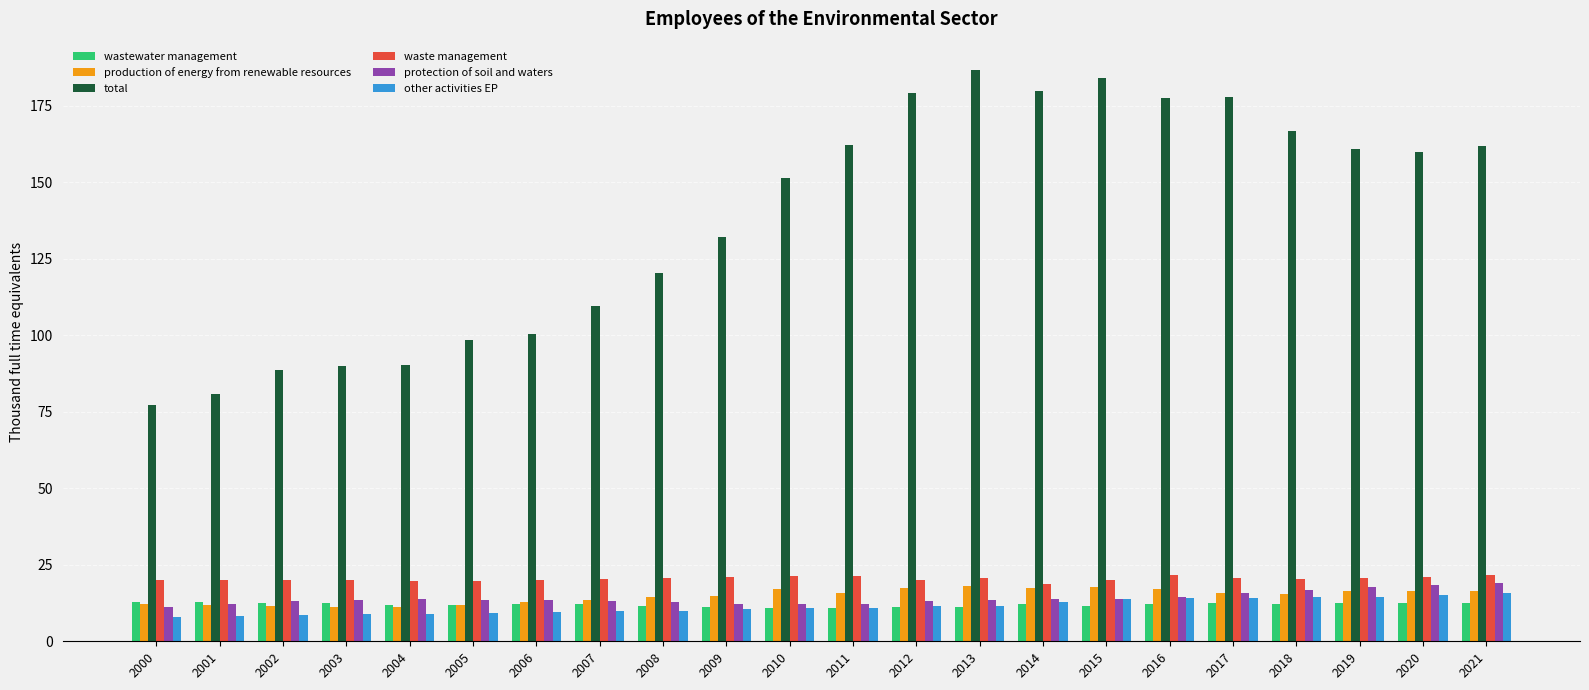

What is the approximate value of total at 2017?

177.8